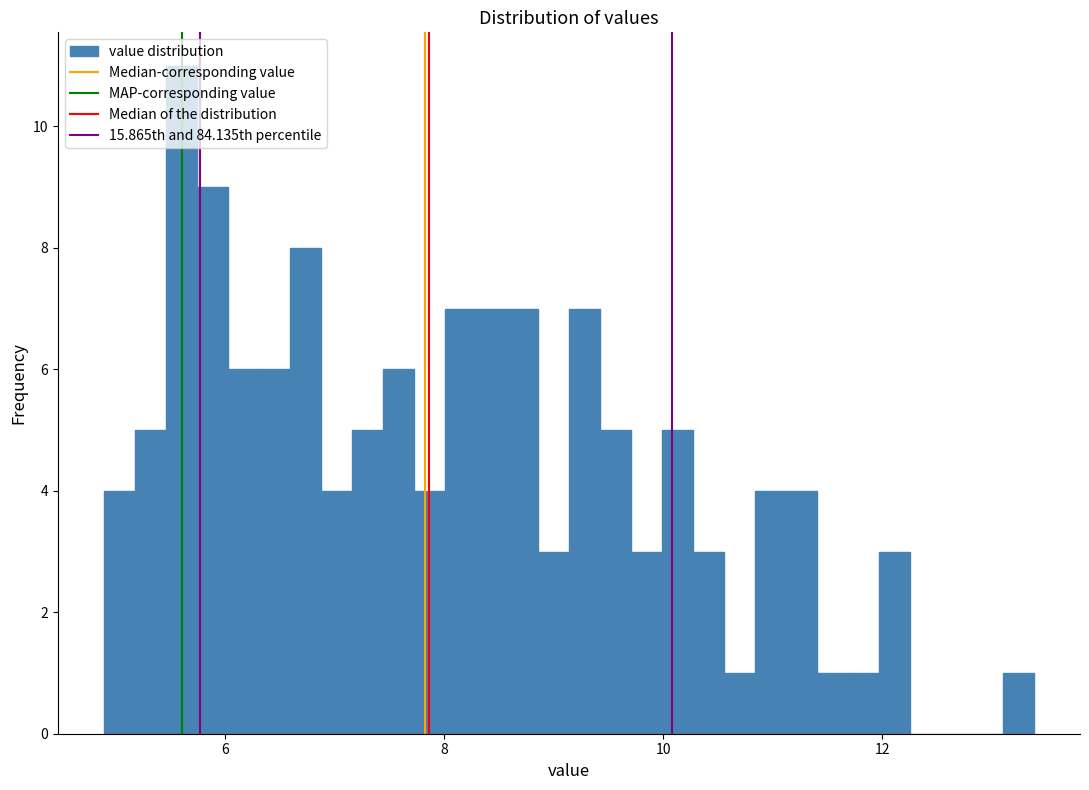

Read against the x-axis, roughly where is the centre of the tallest bar?

5.6